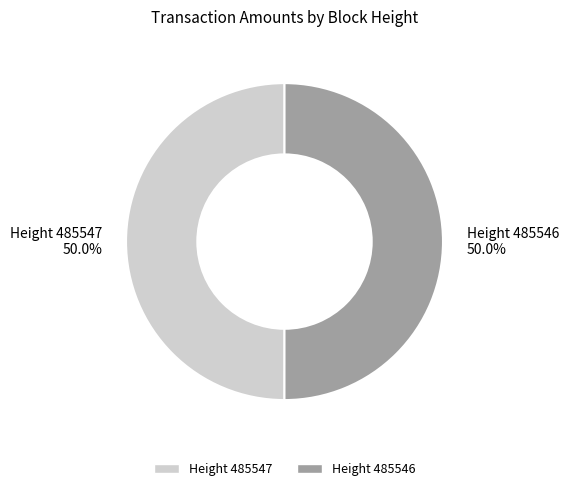

How much of the chart is everything except Height 485547?

50.0%